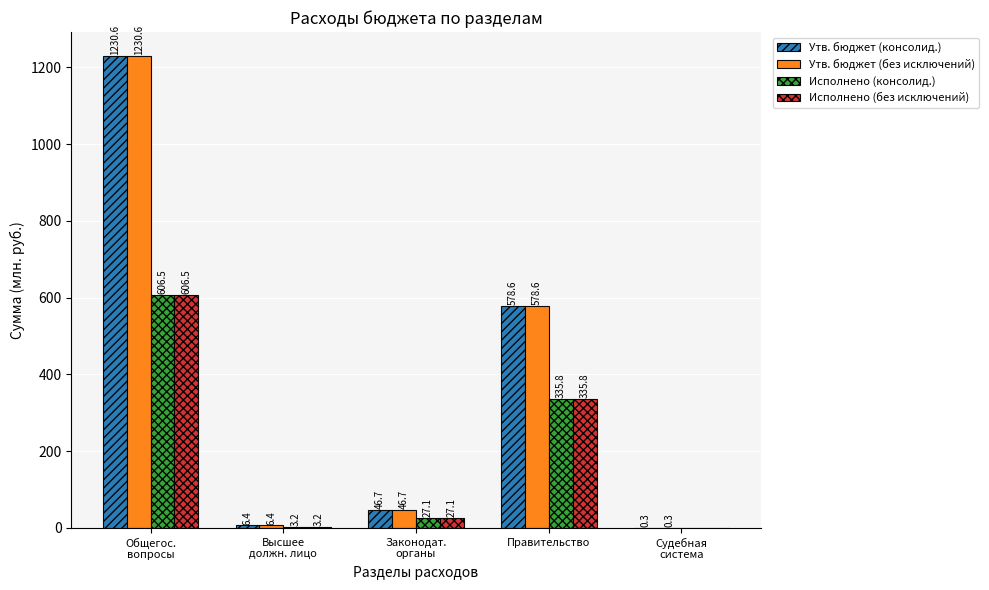

Is the value of Утв. бюджет (консолид.) at Правительство greater than the value of Исполнено (без исключений) at Правительство?

Yes